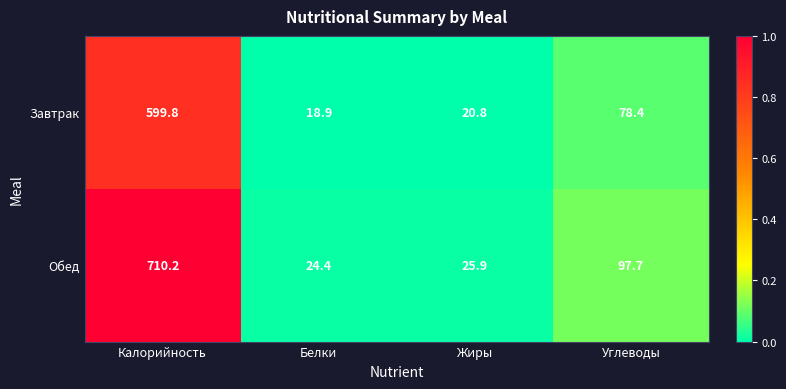

At Углеводы, list the series in order from largest to smallest.

Обед, Завтрак